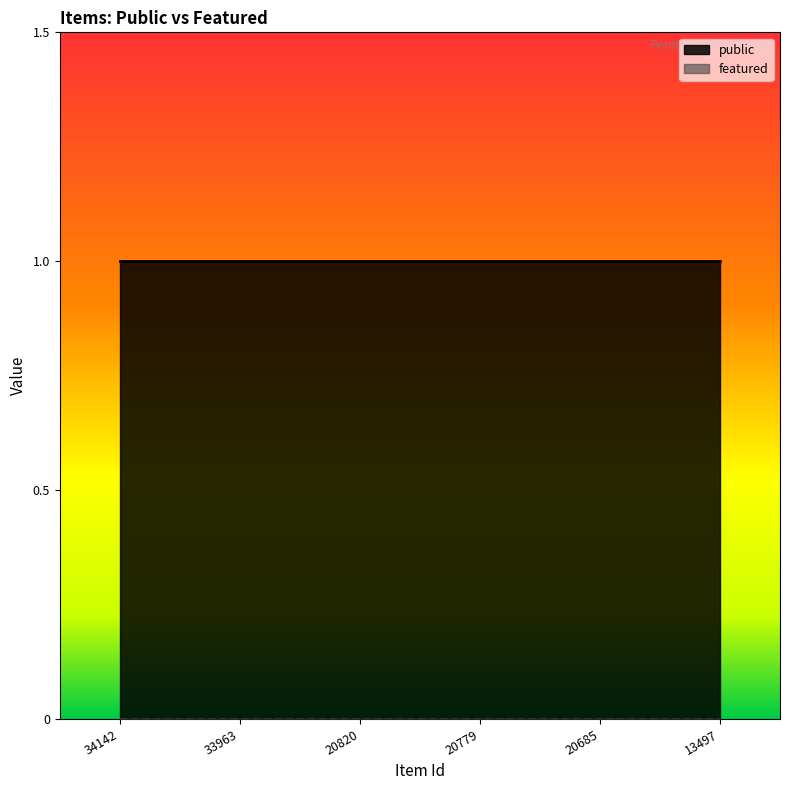

What are all the series names shown in the legend?

public, featured